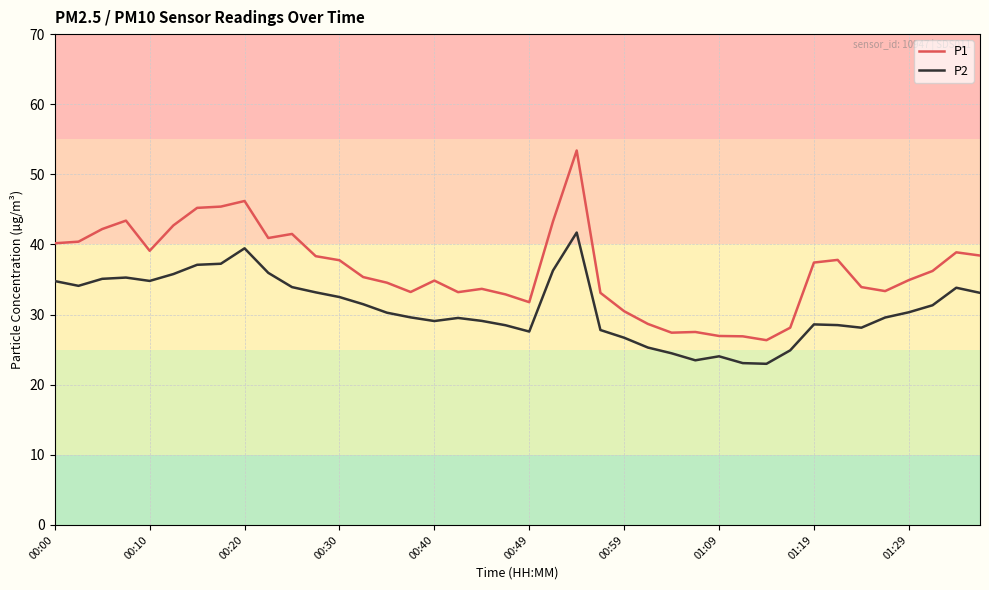

What are all the series names shown in the legend?

P1, P2